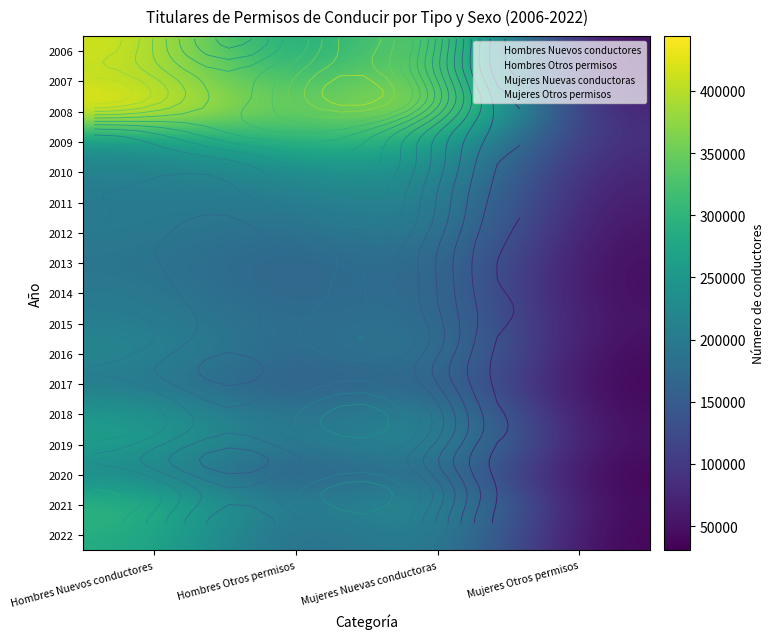

What is the difference between the highest and lowest values at Hombres Nuevos conductores?

252688